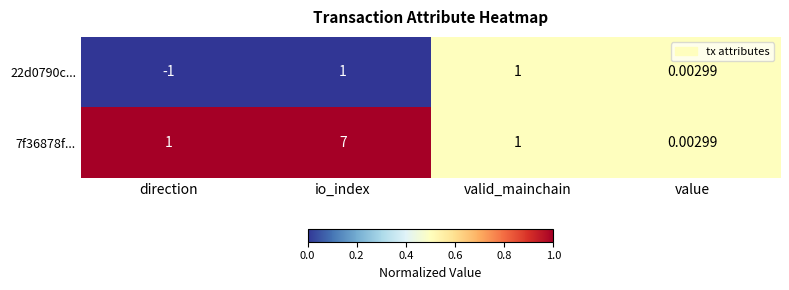

At which label is 22d0790c... closest to 0?

value